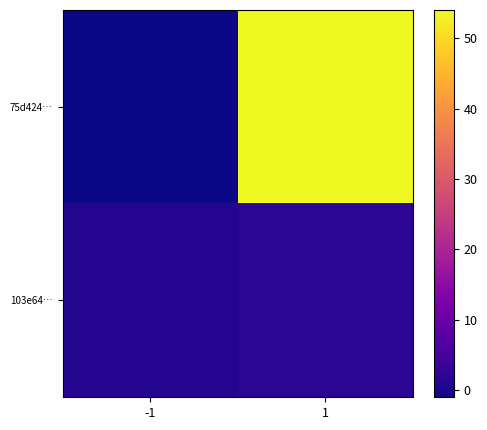

Reading right to left, list all the values displayed in this chart.

75d424…: 1=54	-1=-1
103e64…: 1=2	-1=1